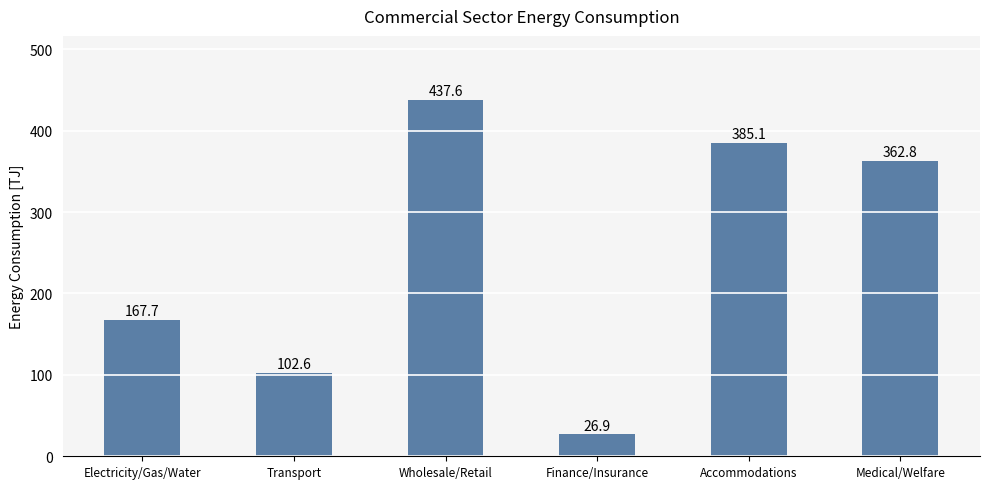

The value at Electricity/Gas/Water is 229.7. True or false?

False